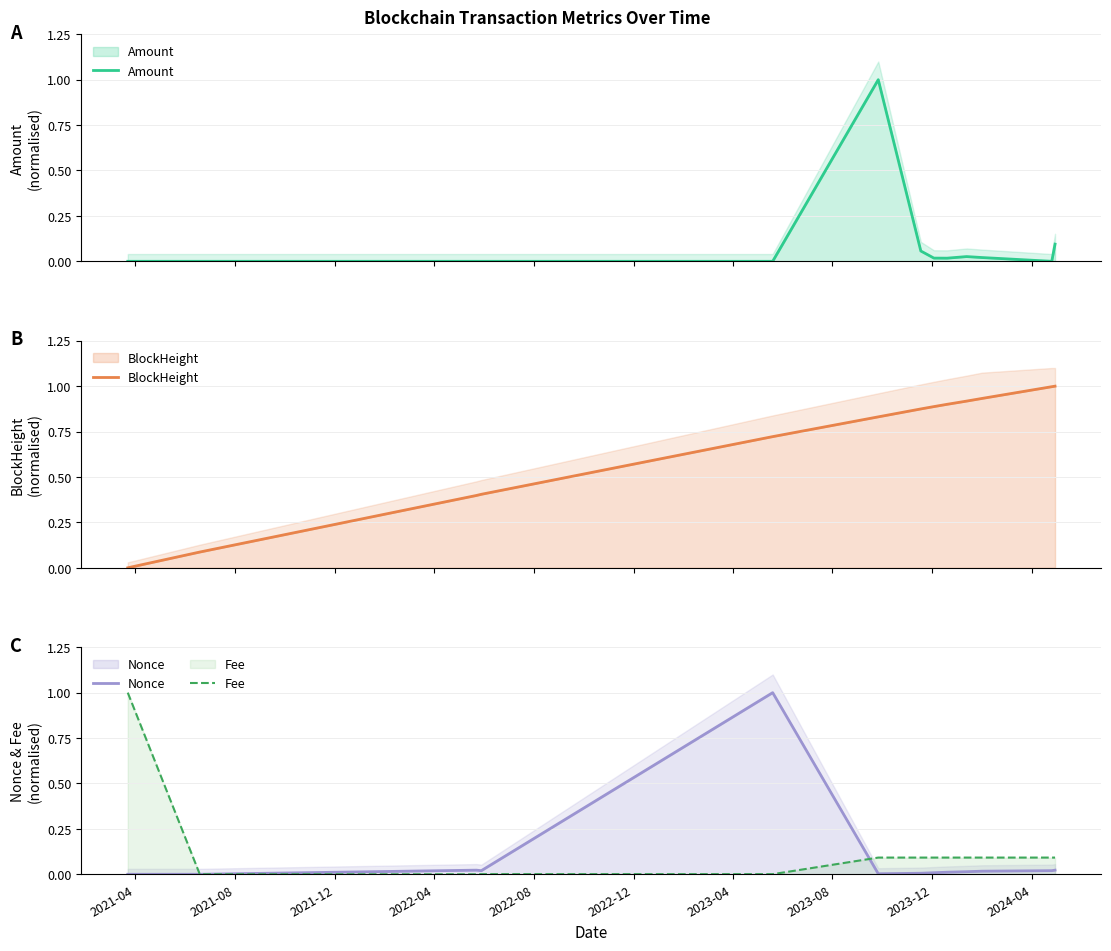

True or false: BlockHeight has more than 2 interior local peaks.

False